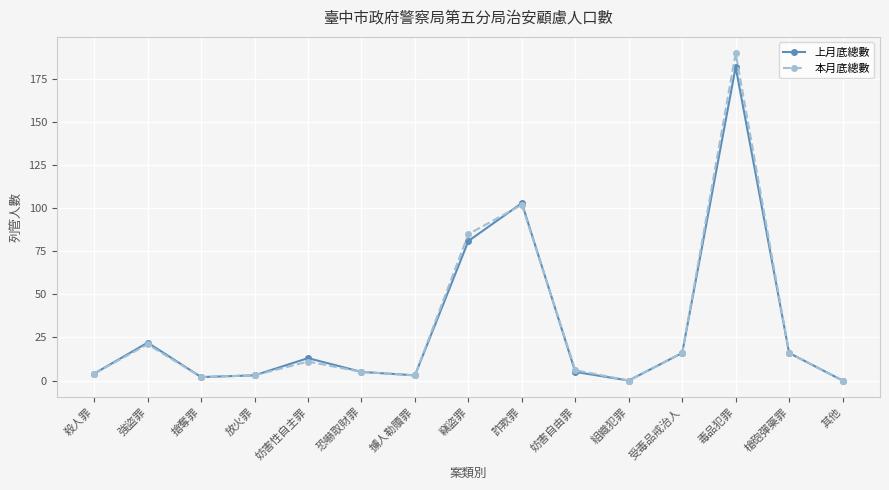

At how many categories does at least one series exceed 51?

3